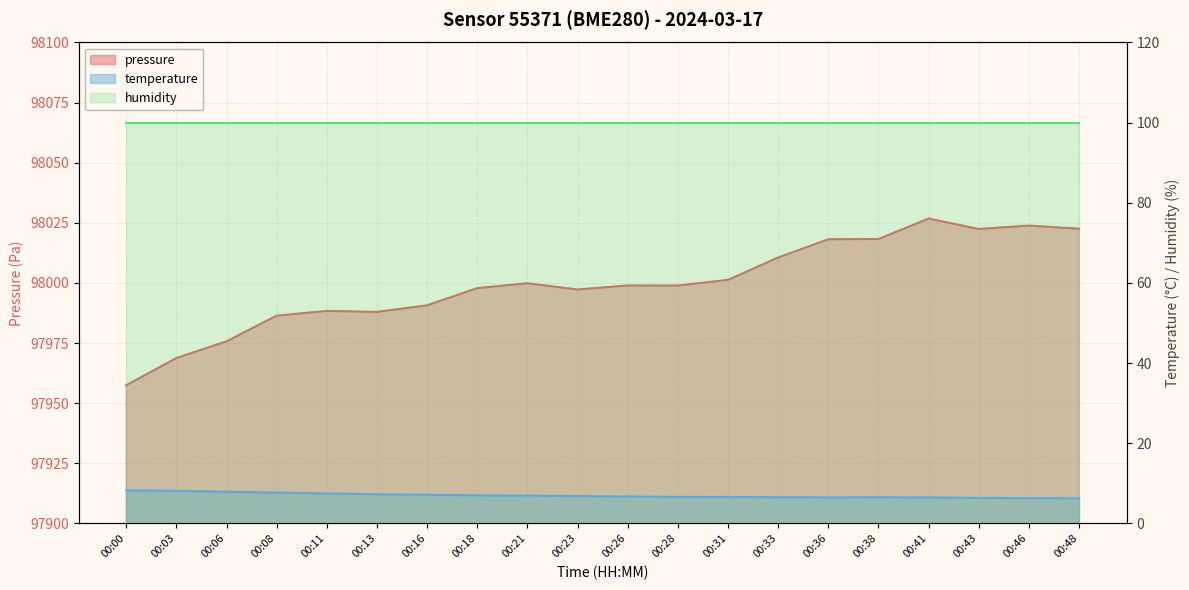

The temperature series shows 2.6 at 00:06. True or false?

False